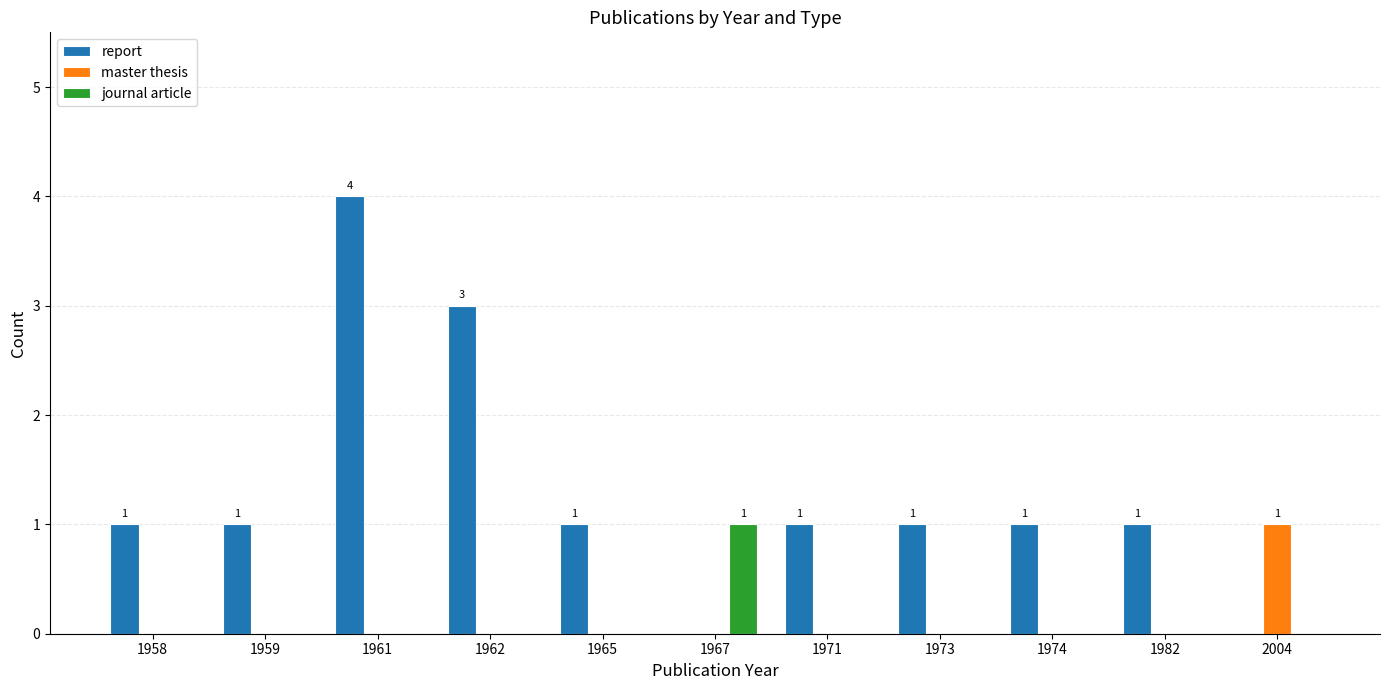

Is it true that journal article equals 0 at 1982?

True